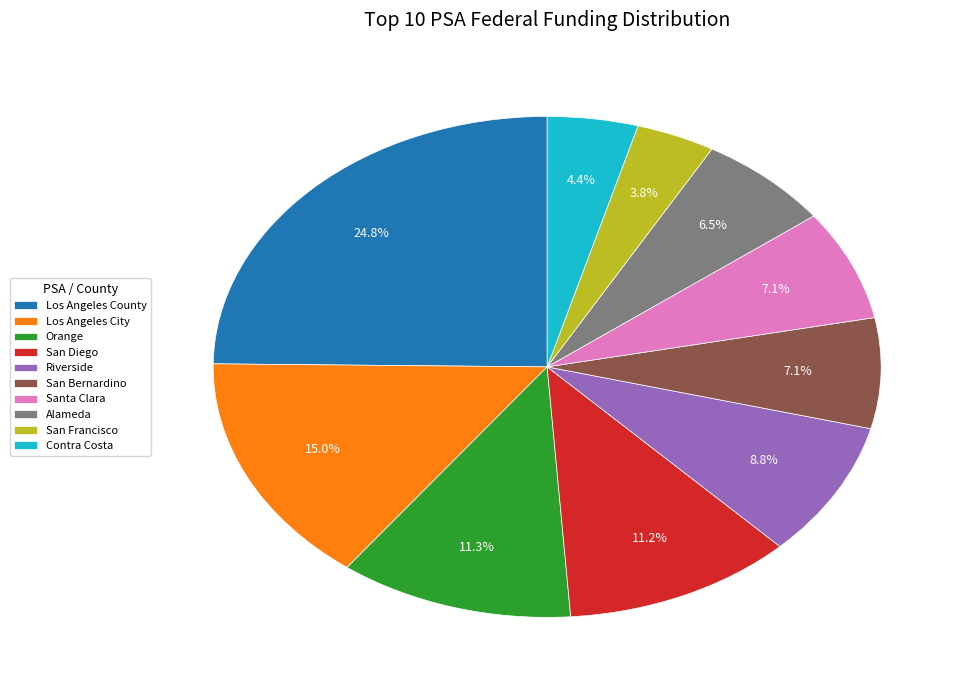

What percentage is NOT represented by Riverside?

91.2%